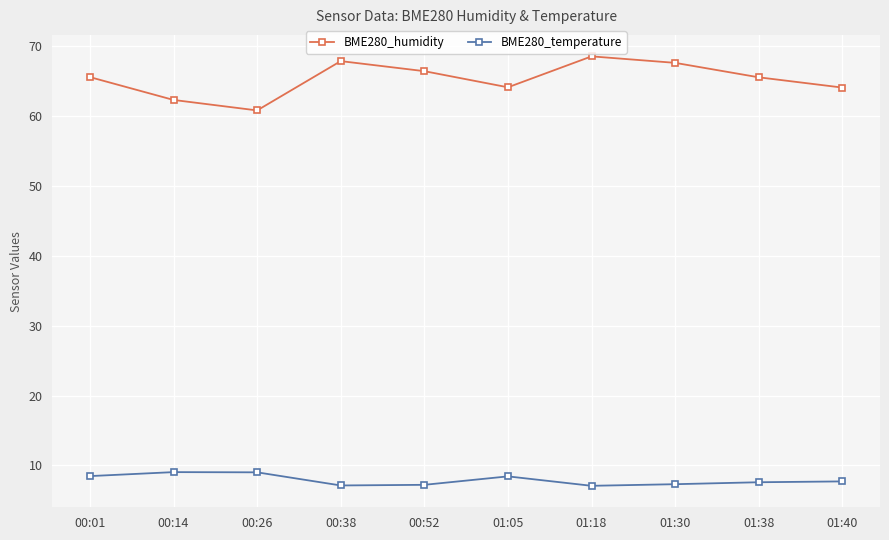

What is the label of the 10th point from the left?

01:40